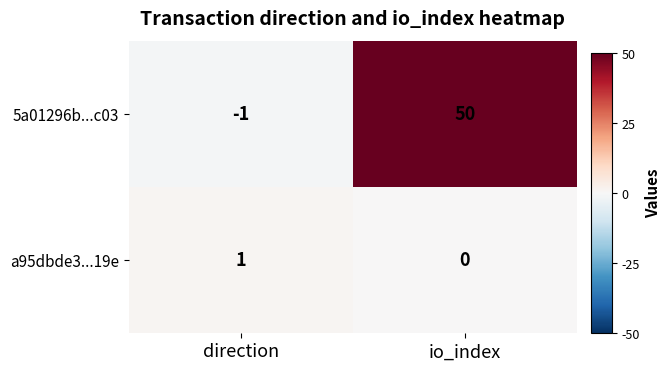

Reading left to right, extract all data points from this chart.

5a01296b...c03: direction=-1	io_index=50
a95dbde3...19e: direction=1	io_index=0